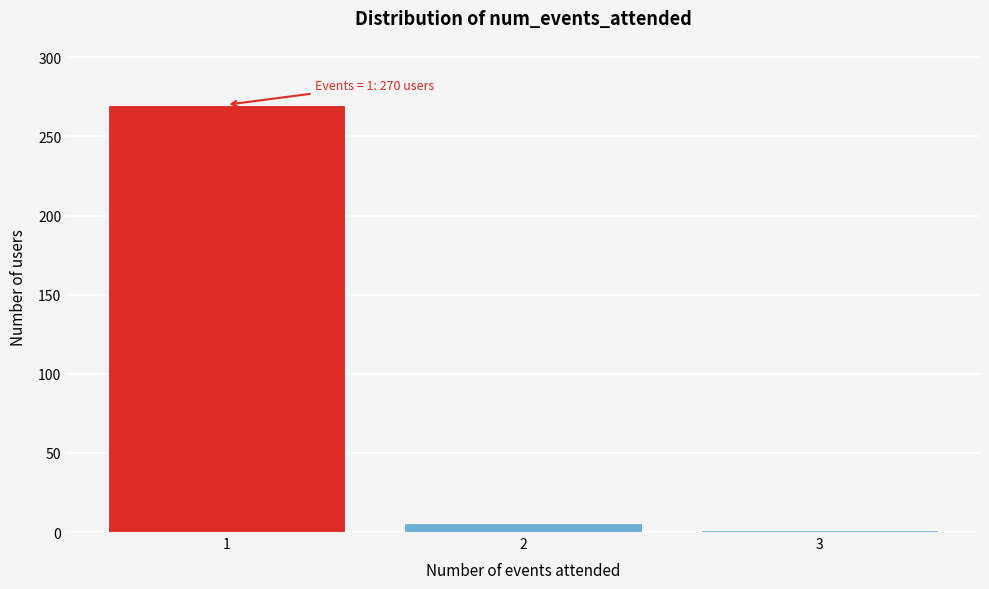

Reading right to left, list all the values displayed in this chart.

1	6	270